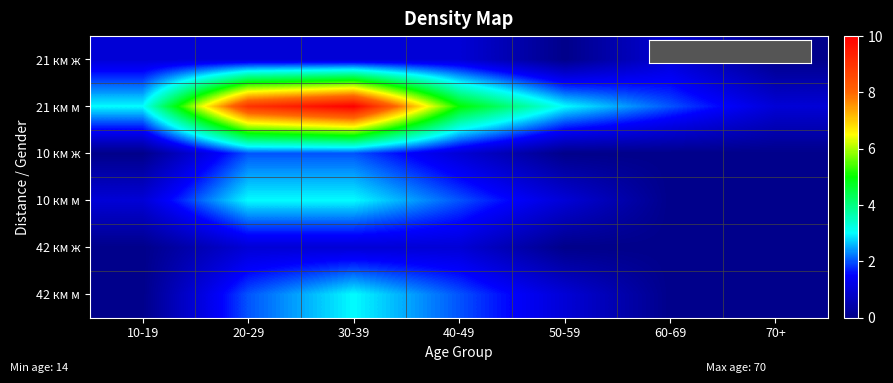

Reading left to right, what are all the values shown in this chart?

21 км ж: 10-19=1	20-29=1	30-39=1	40-49=1	50-59=0	60-69=1	70+=0
21 км м: 10-19=3	20-29=9	30-39=10	40-49=5	50-59=3	60-69=2	70+=1
10 км ж: 10-19=0	20-29=2	30-39=2	40-49=1	50-59=0	60-69=0	70+=0
10 км м: 10-19=1	20-29=3	30-39=3	40-49=2	50-59=1	60-69=0	70+=0
42 км ж: 10-19=0	20-29=1	30-39=1	40-49=1	50-59=0	60-69=0	70+=0
42 км м: 10-19=0	20-29=2	30-39=3	40-49=2	50-59=1	60-69=0	70+=0